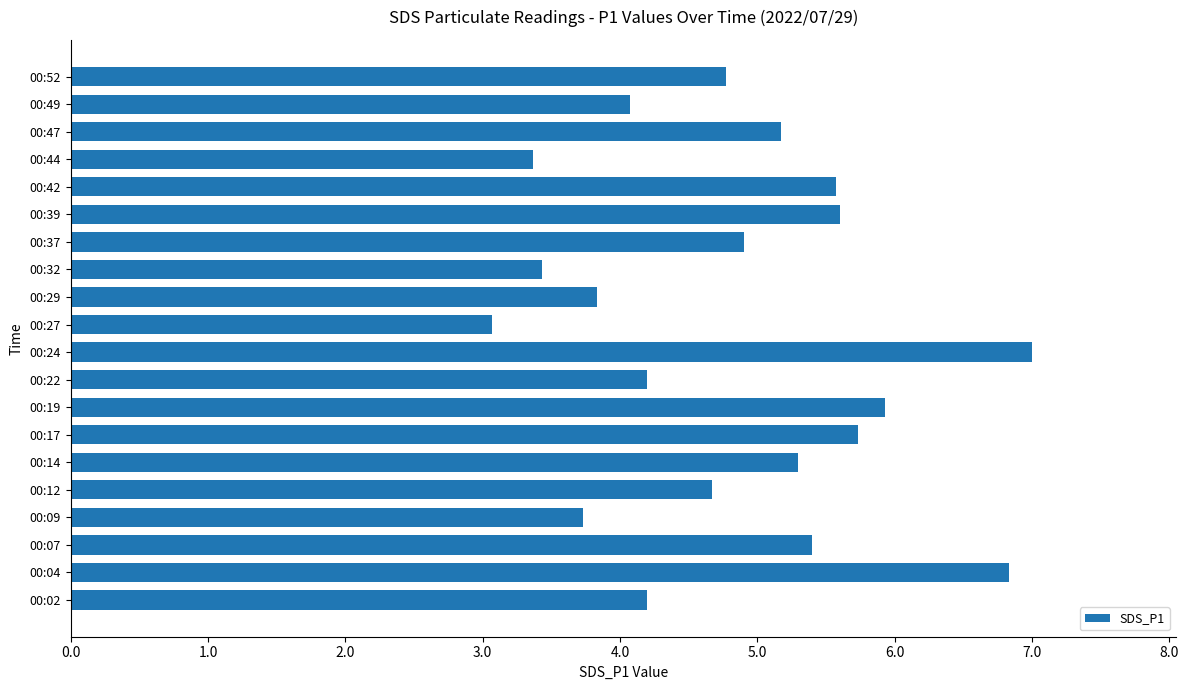

Where is the data nearest to the value 5?

00:37